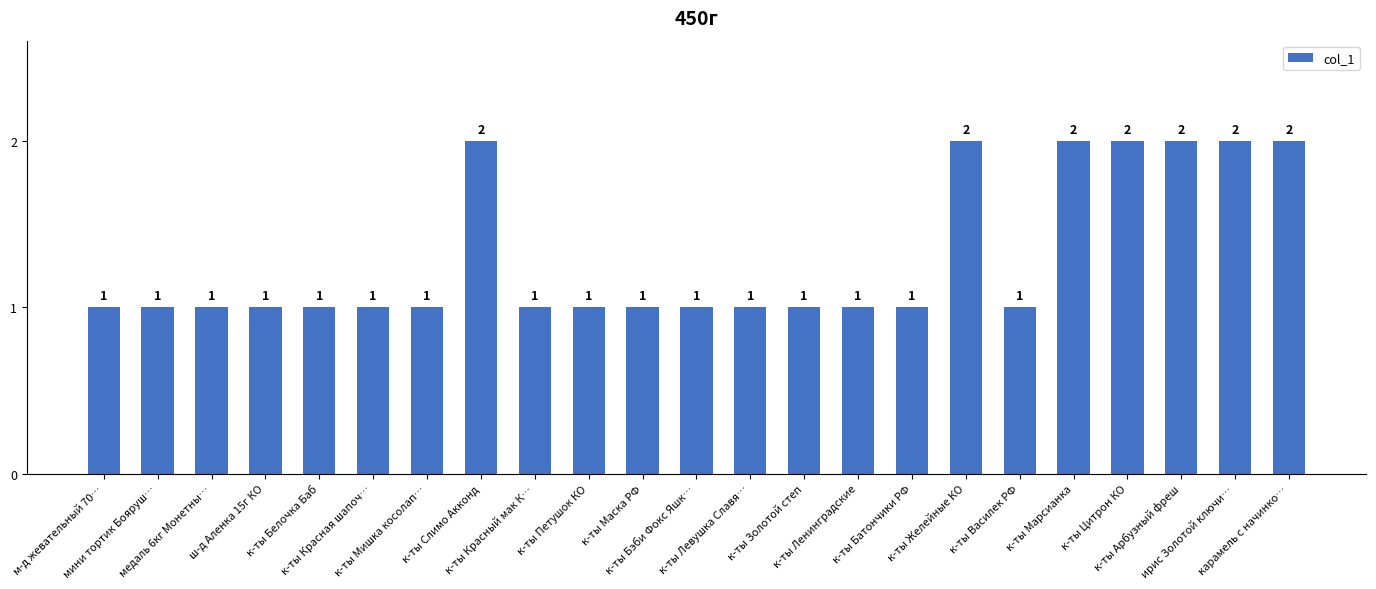

How many values are between 1 and 2?

23